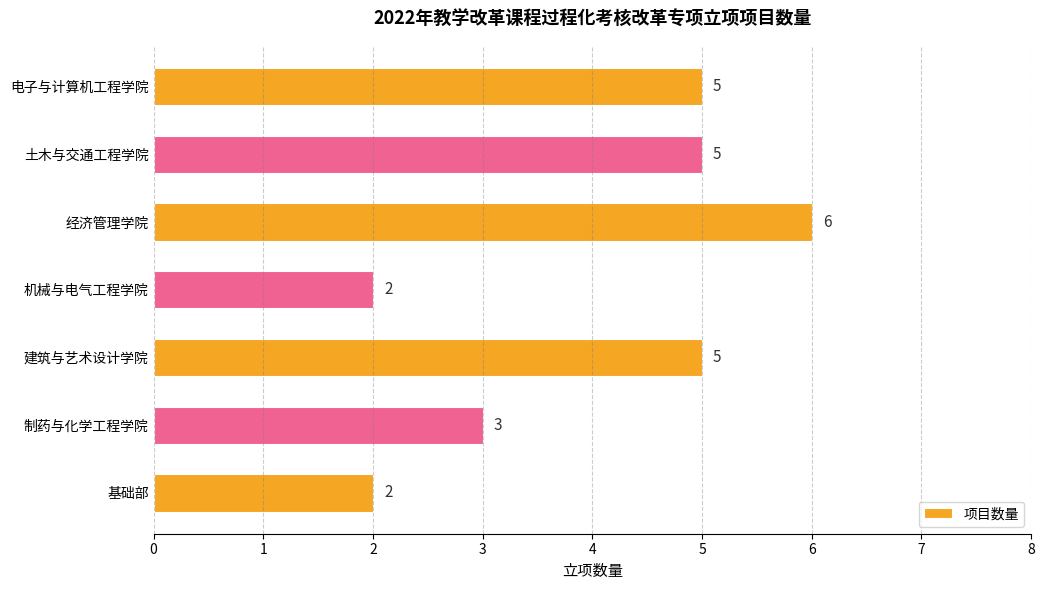

What is the difference between the maximum and second lowest values?

4